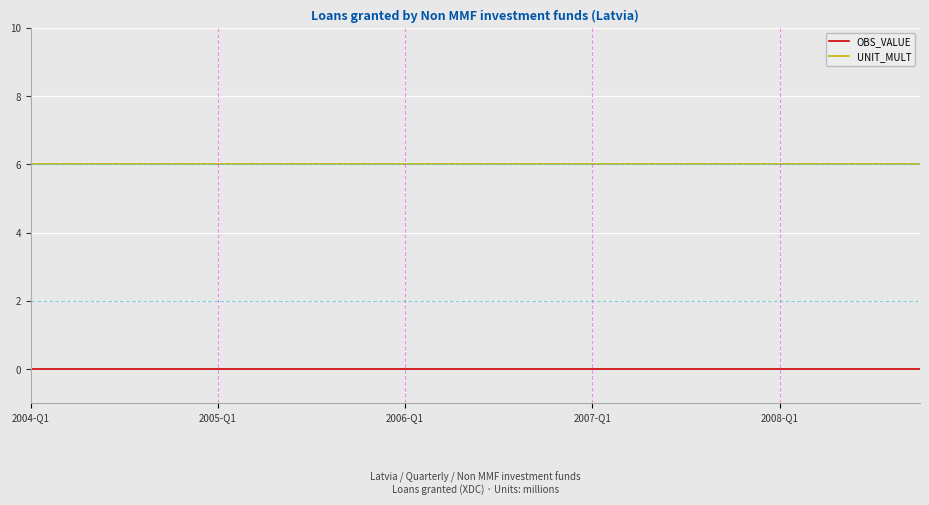

True or false: OBS_VALUE and UNIT_MULT cross at least once.

False